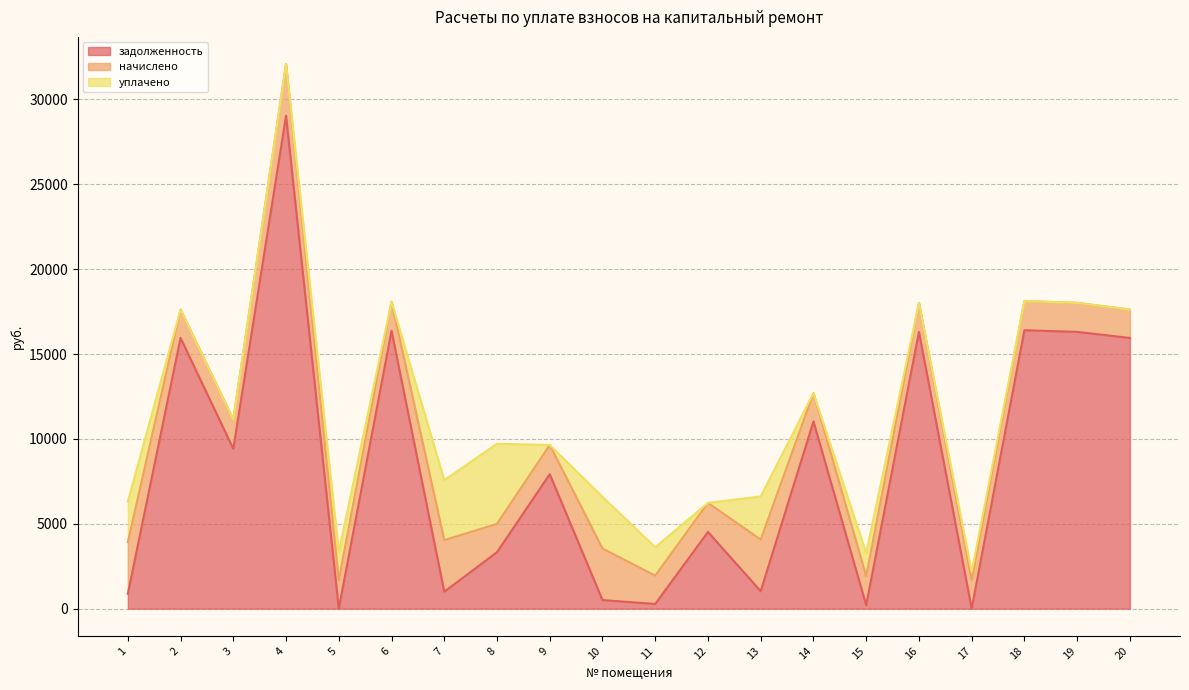

At which category does задолженность reach its first local peak?

2